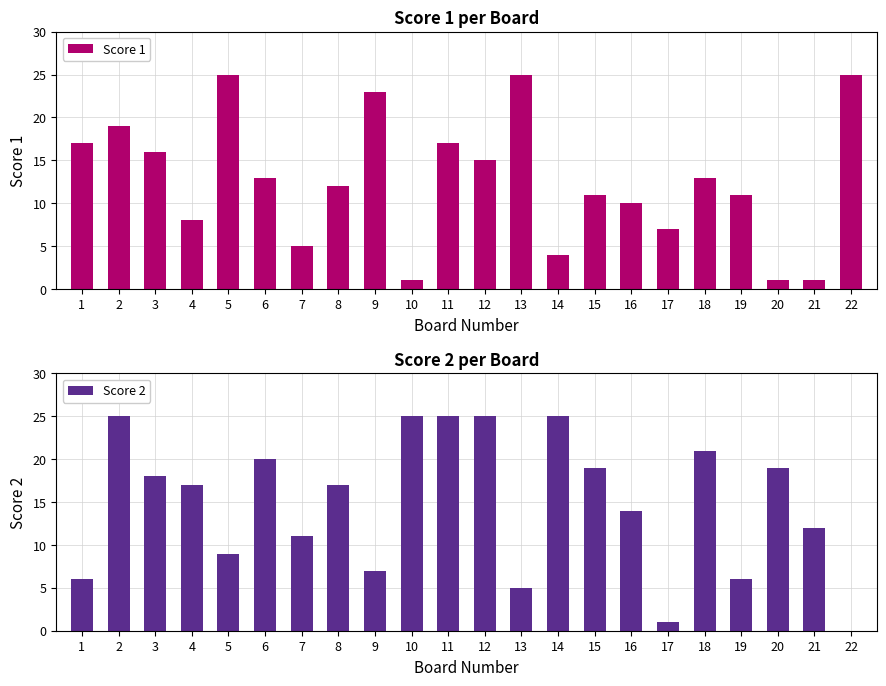

How many bars are there in total?

44